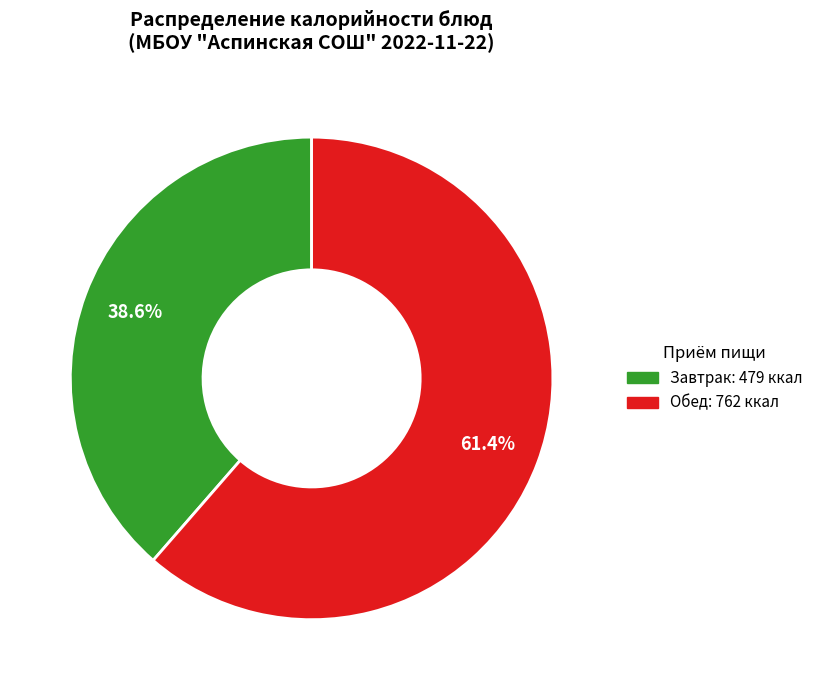

How many segments does this pie chart have?

2